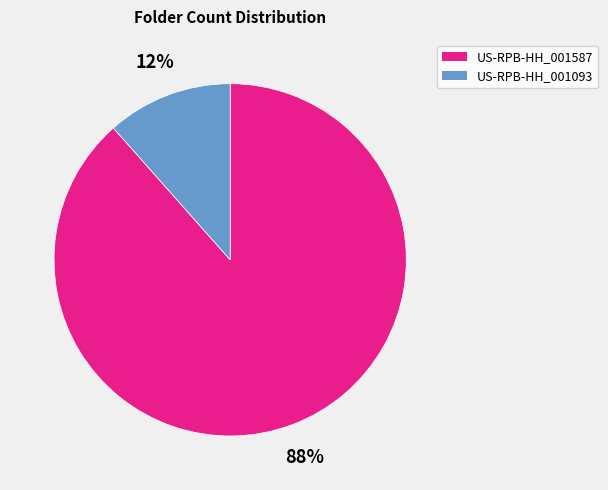

Which slice is the smallest?

US-RPB-HH_001093